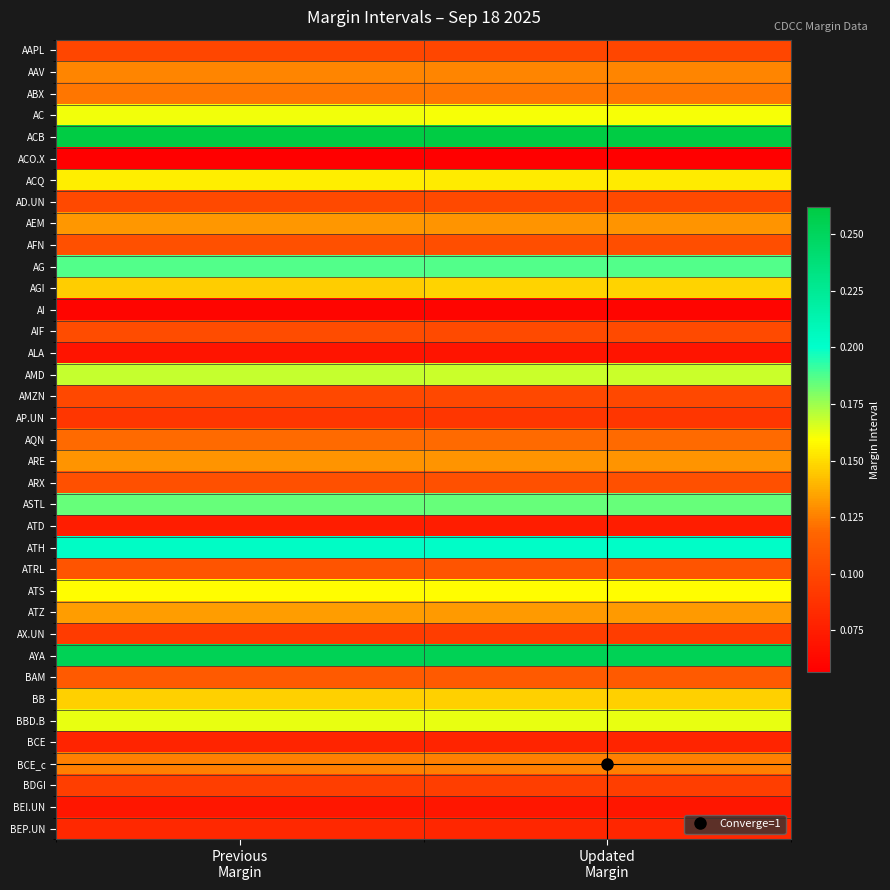

Which series has the largest total across all categories?

ACB